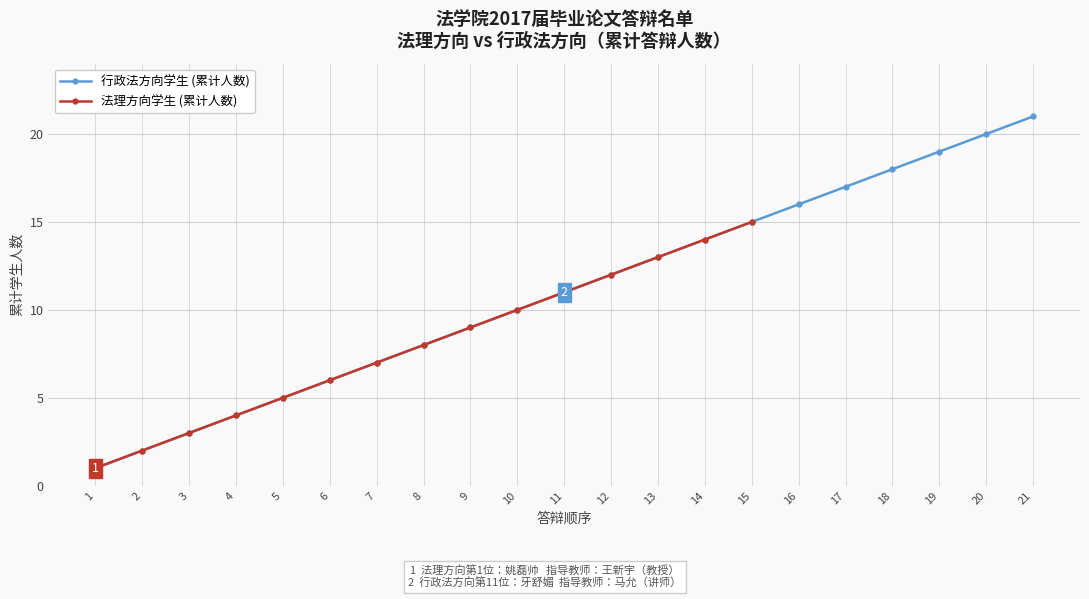

What is the average value?

8